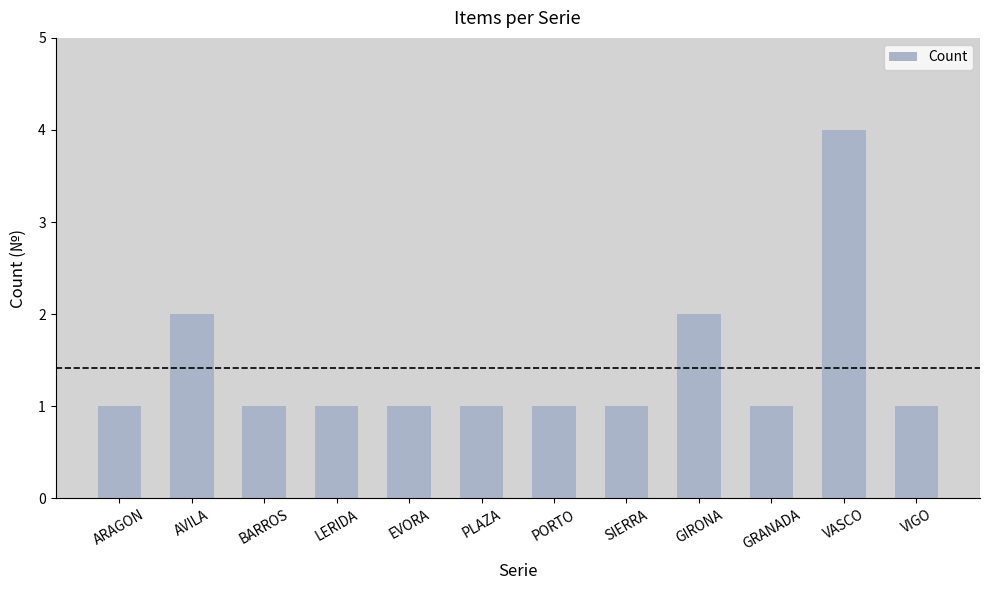

What is the average value?

1